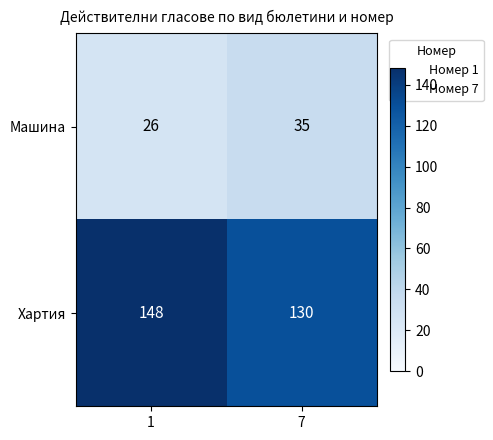

What is the average value of the Хартия series?

139